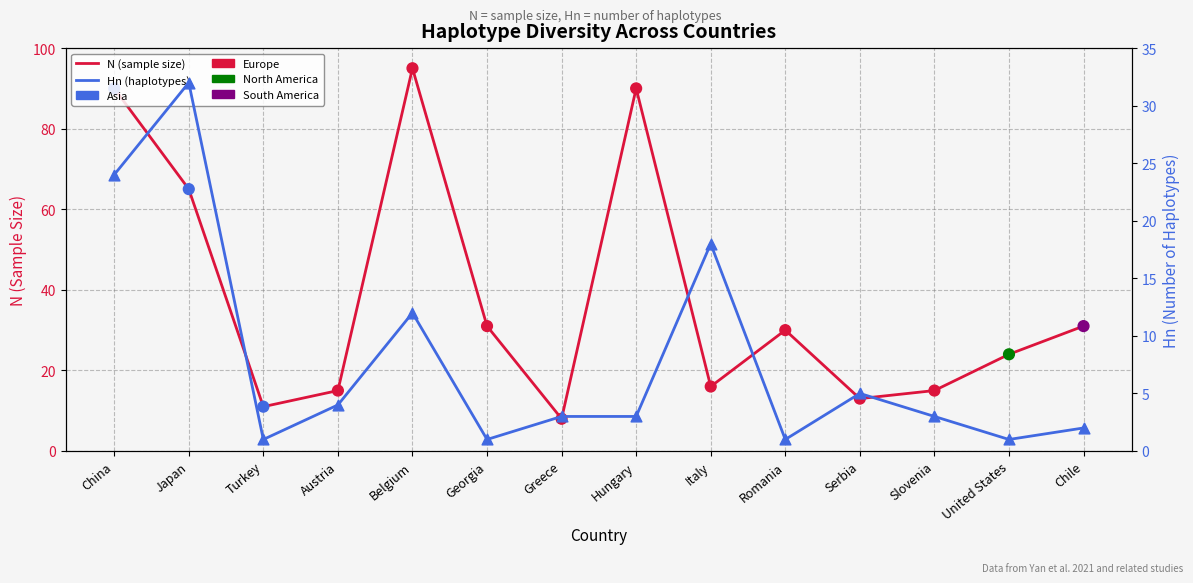

What are all the series names shown in the legend?

N (sample size), Hn (haplotypes)